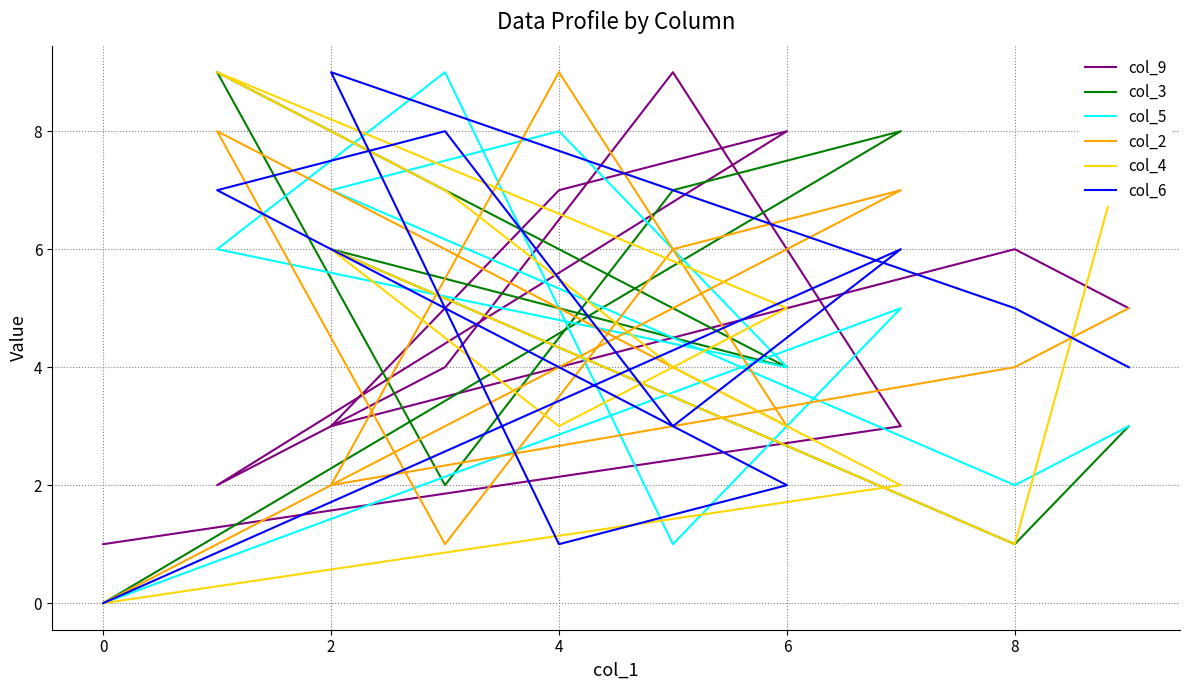

Reading left to right, extract all data points from this chart.

col_9: 5	6	3	7	8	2	4	9	3	1
col_3: 3	1	6	5	4	9	2	7	8	0
col_5: 3	2	7	8	4	6	9	1	5	0
col_2: 5	4	2	9	3	8	1	6	7	0
col_4: 8	1	6	3	5	9	7	4	2	0
col_6: 4	5	9	1	2	7	8	3	6	0